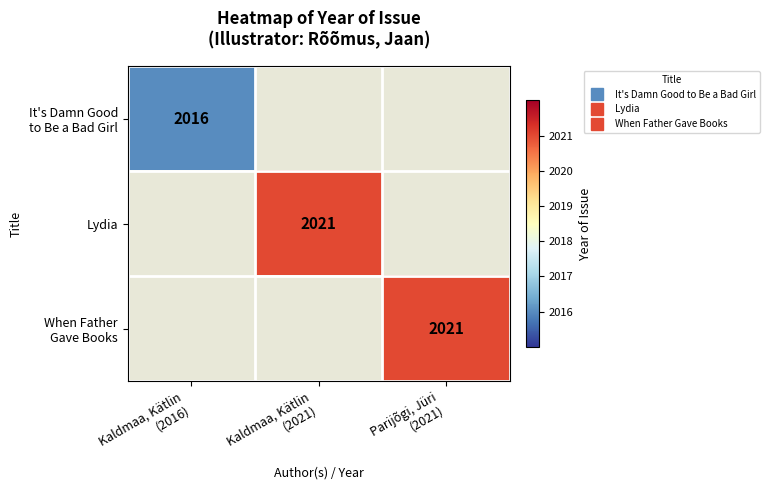

Between Kaldmaa, Kätlin
(2016) and Parijõgi, Jüri
(2021), which is larger?

Parijõgi, Jüri
(2021)